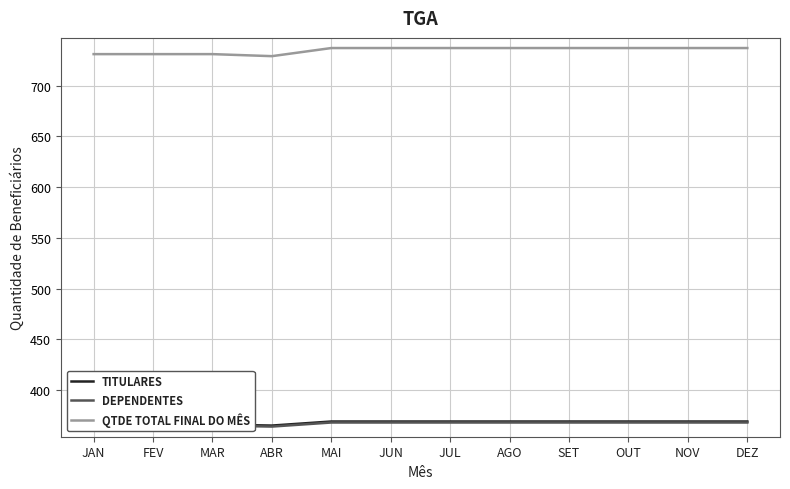

What is the average value of the TITULARES series?

368